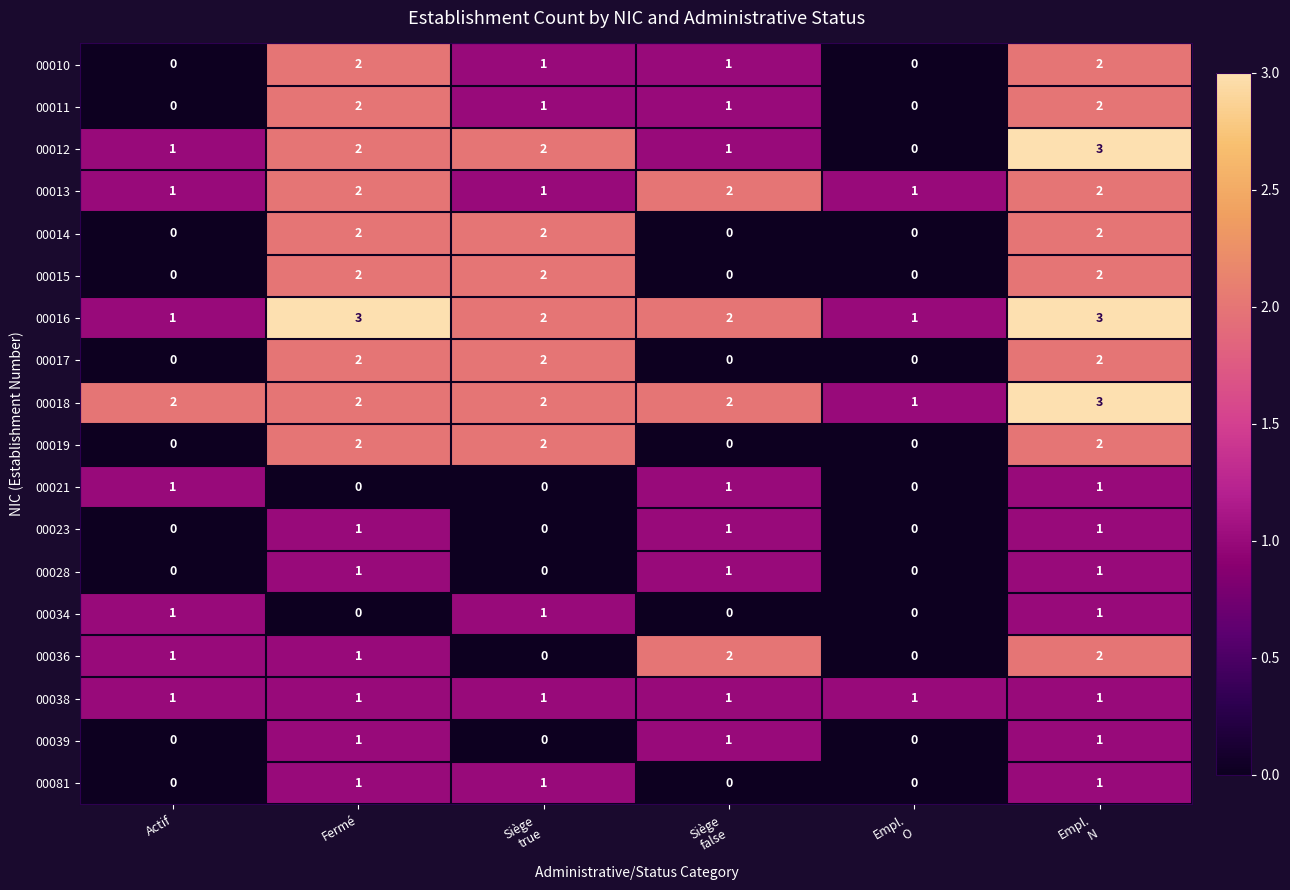

Count the 00011 values in the range 0 to 2.

6